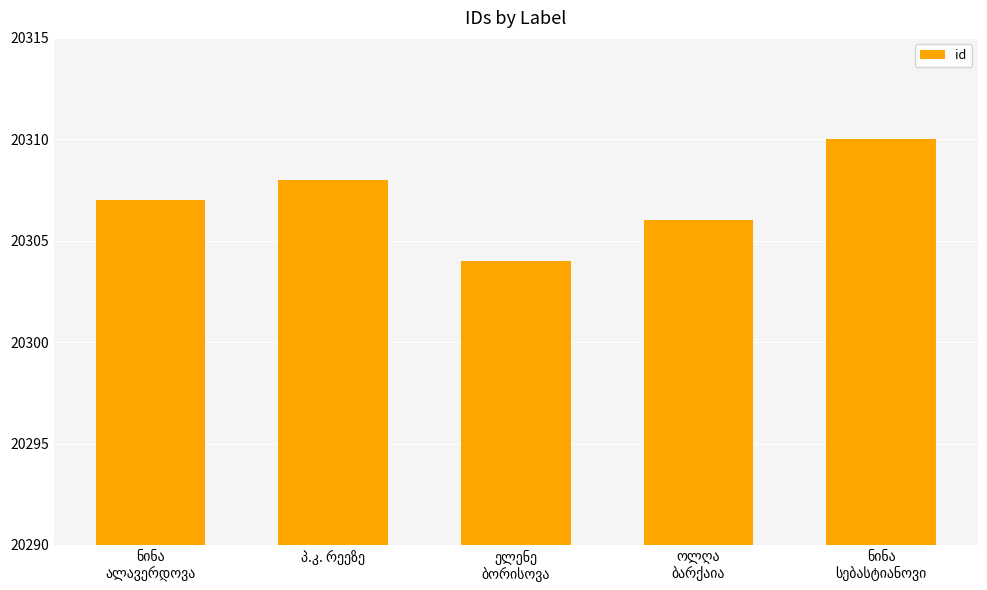

How many distinct data groups are displayed?

1